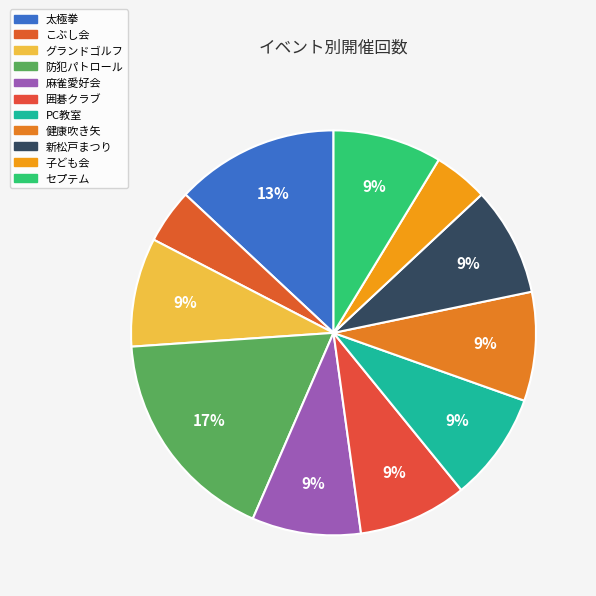

Which category has the smallest portion of the pie?

こぶし会